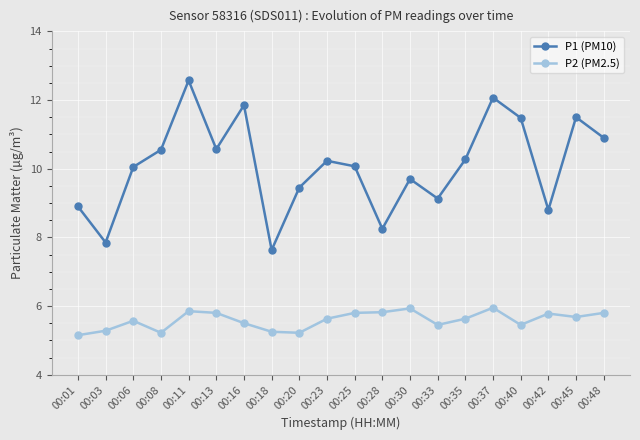

True or false: P1 (PM10) and P2 (PM2.5) cross at least once.

False